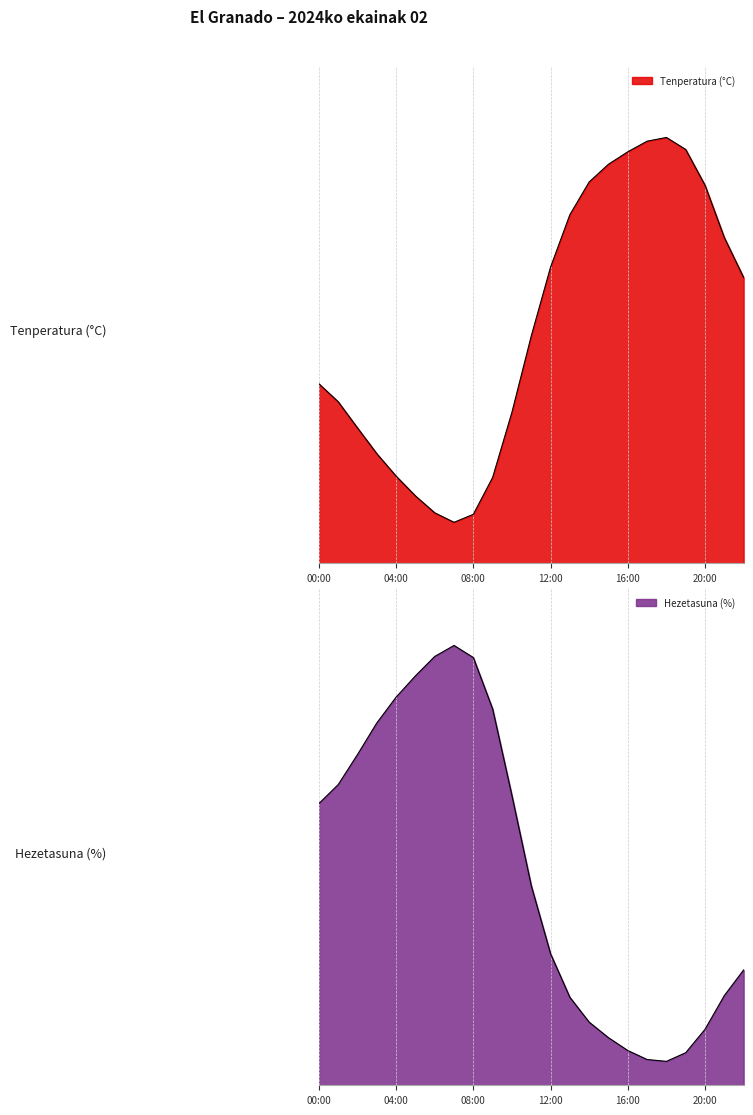

What is the maximum value for Hezetasuna (%)?

82.4